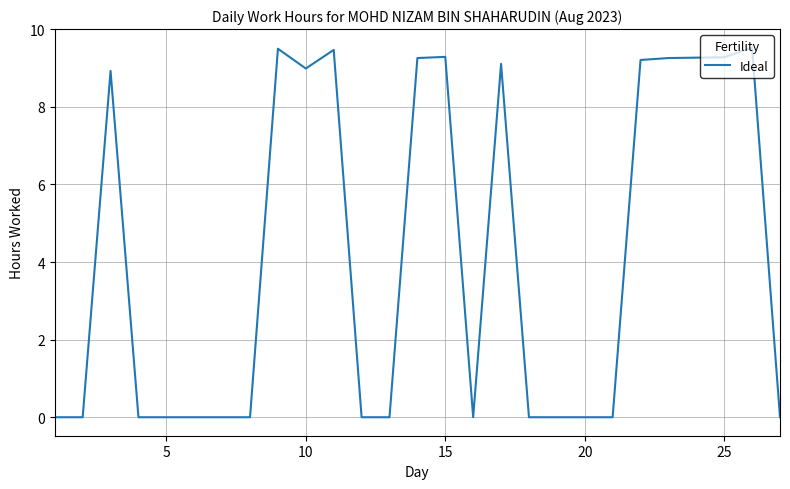

True or false: the data has more than 1 interior local peaks.

True